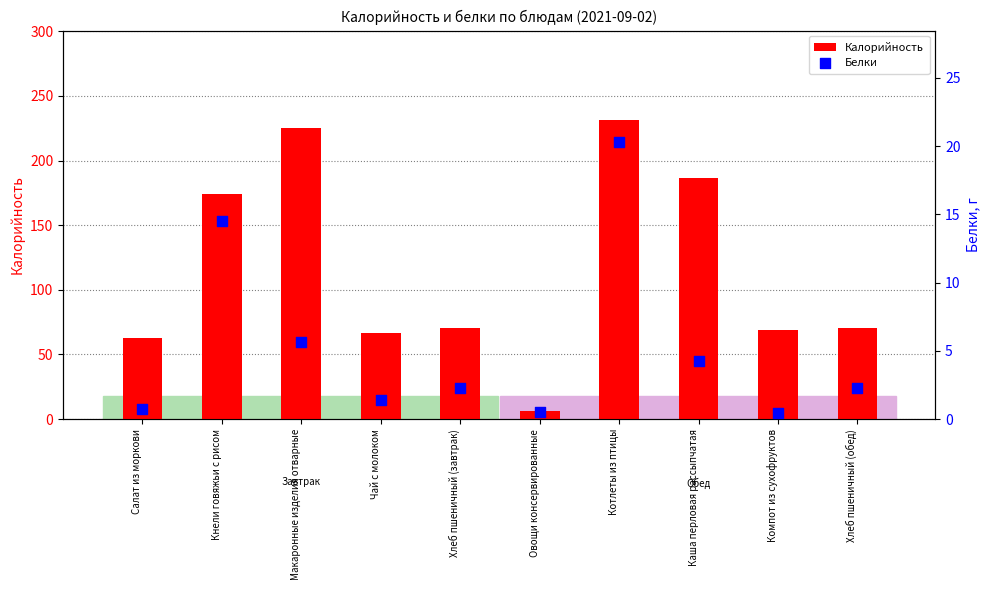

Which series reaches the maximum Y coordinate?

Калорийность